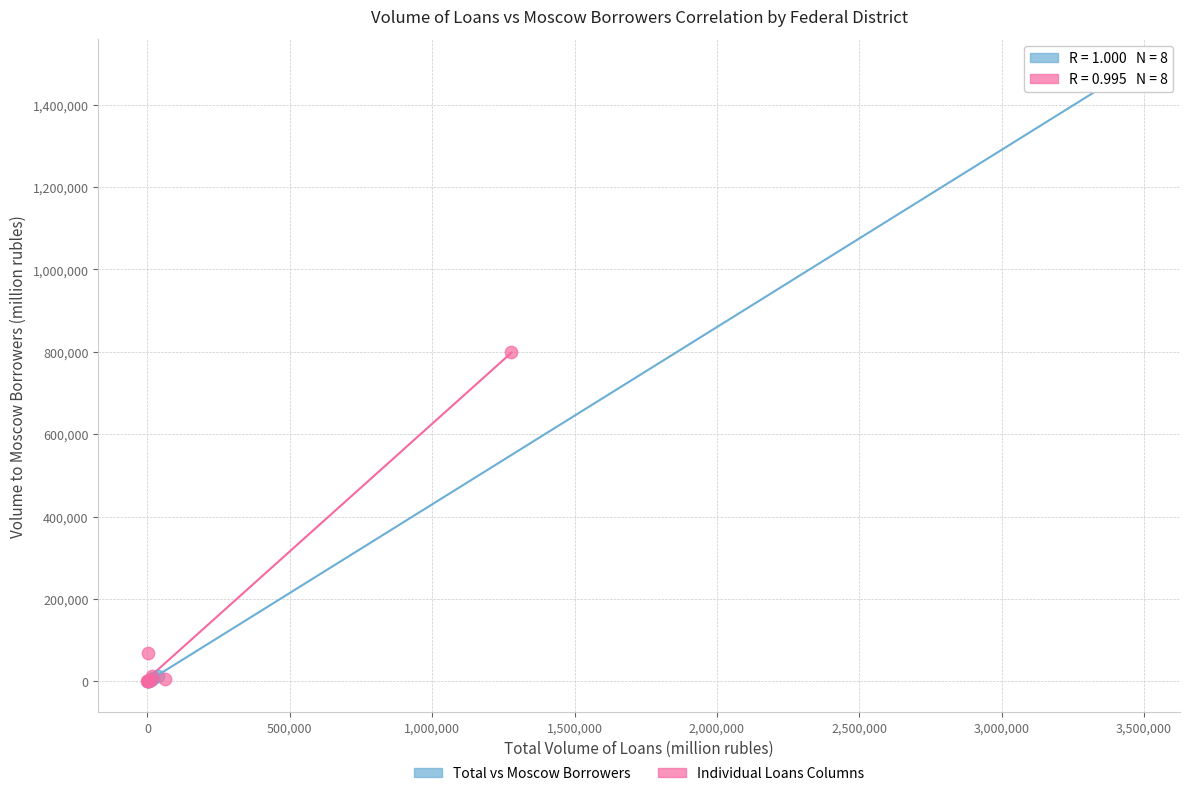

Which series contains the highest Y value?

Total vs Moscow Borrowers